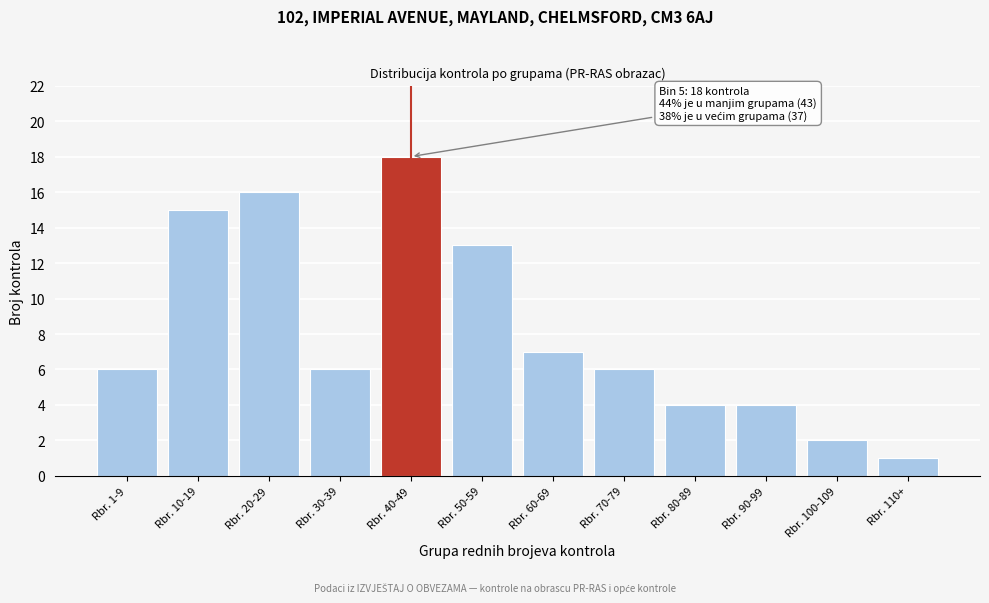

Reading right to left, what are all the values shown in this chart?

1	2	4	4	6	7	13	18	6	16	15	6